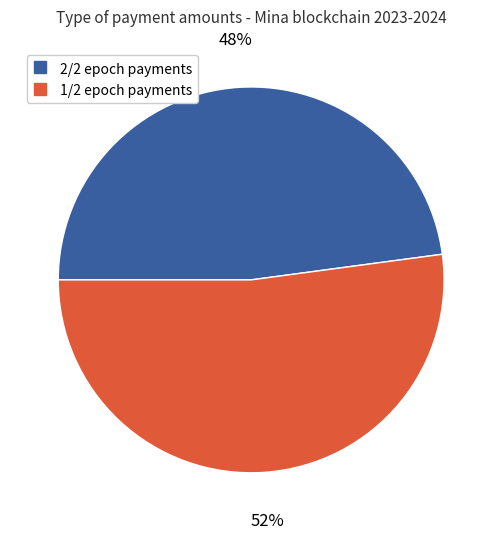

Is there any slice that represents more than half of the pie?

Yes